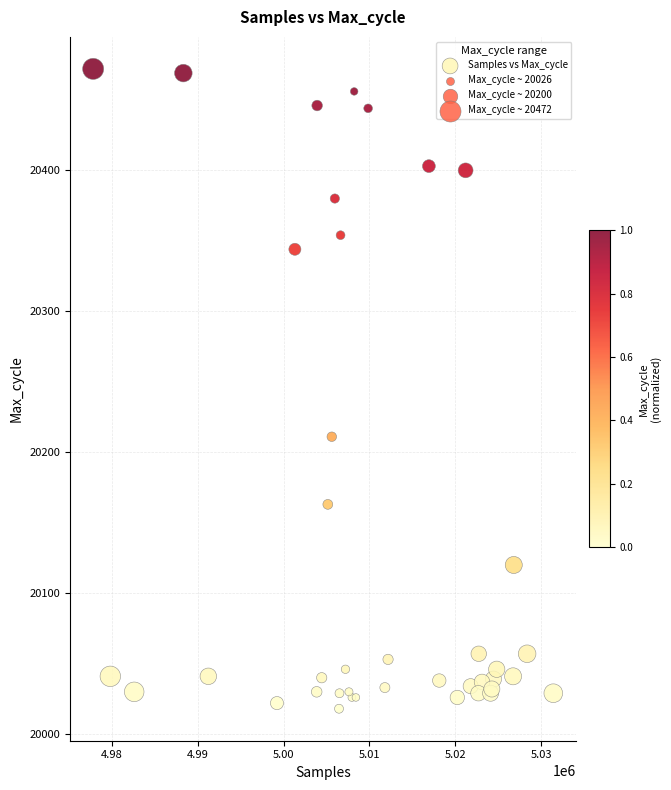

What Y value in the scatter plot is closest to 20245?

20211